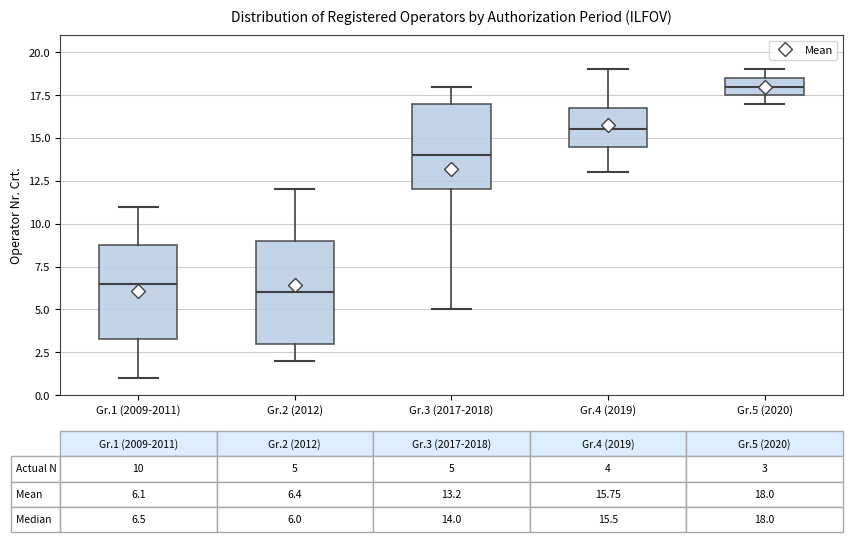

Which box is the tallest, from its lower edge to its upper edge?

Gr.2 (2012)